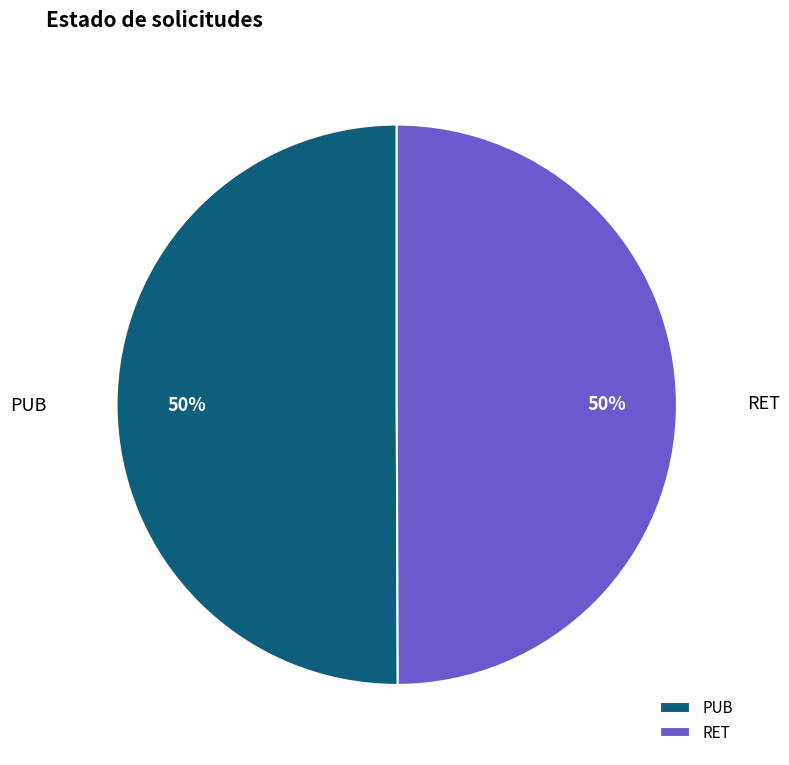

How many slices are in this pie chart?

2